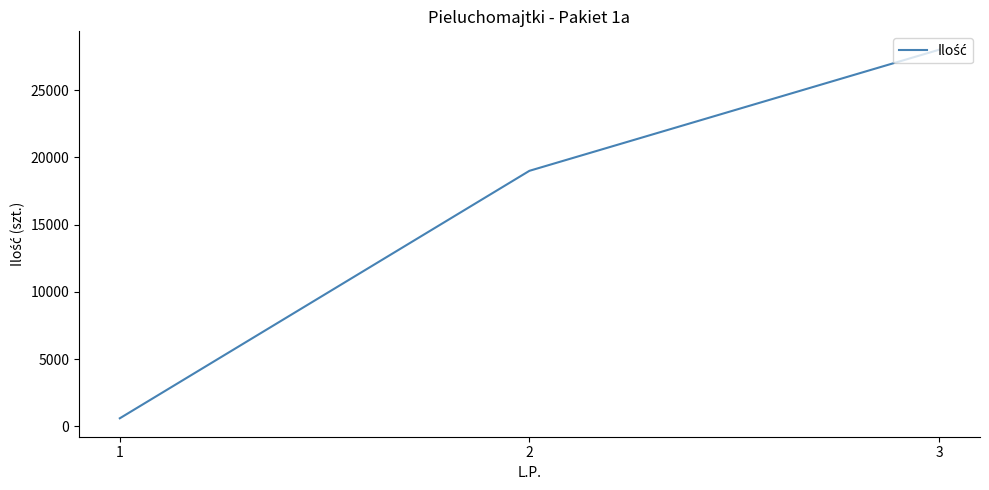

What is the sum of all values?

47600